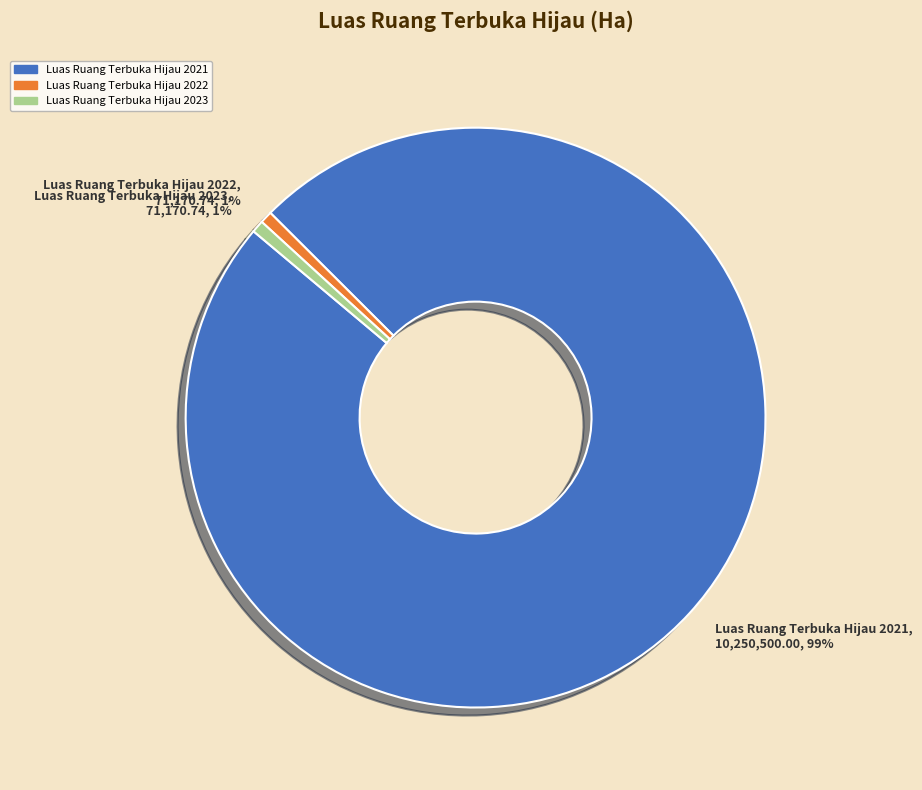

Do Luas Ruang Terbuka Hijau 2021 and Luas Ruang Terbuka Hijau 2022 together represent more than half of the pie?

Yes